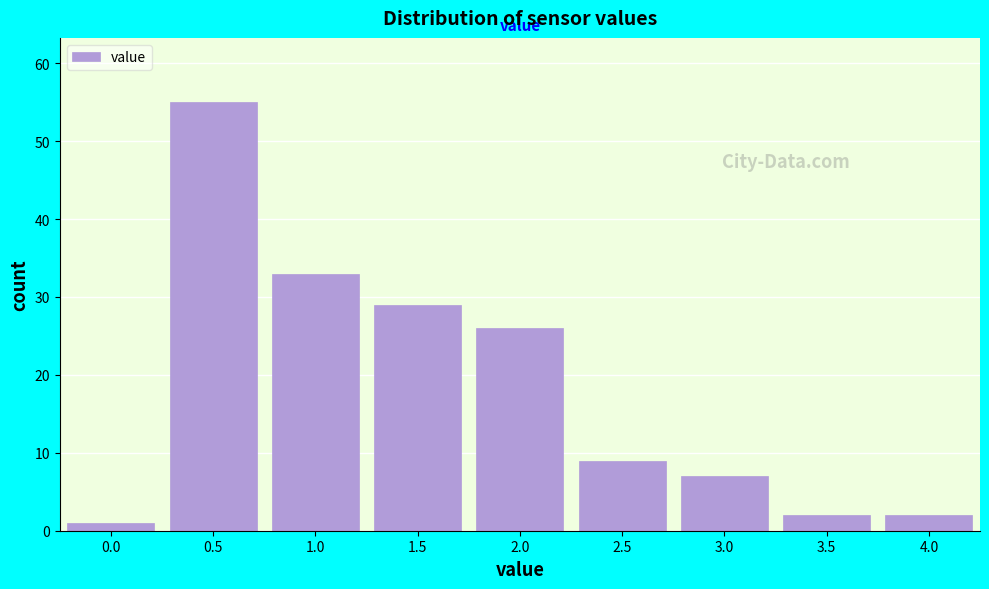

Reading left to right, transcribe all the data shown in this chart.

0.0=1	0.5=55	1.0=33	1.5=29	2.0=26	2.5=9	3.0=7	3.5=2	4.0=2